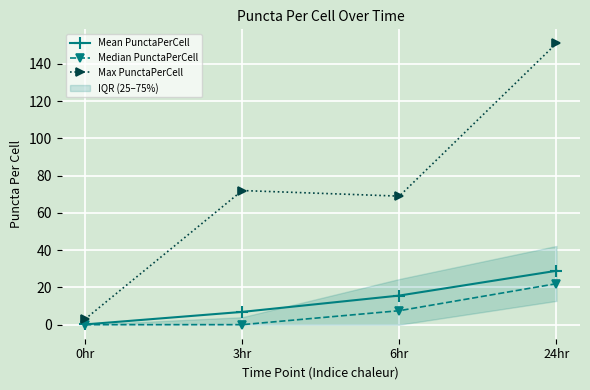

What is the label of the 3rd point from the left?

6hr